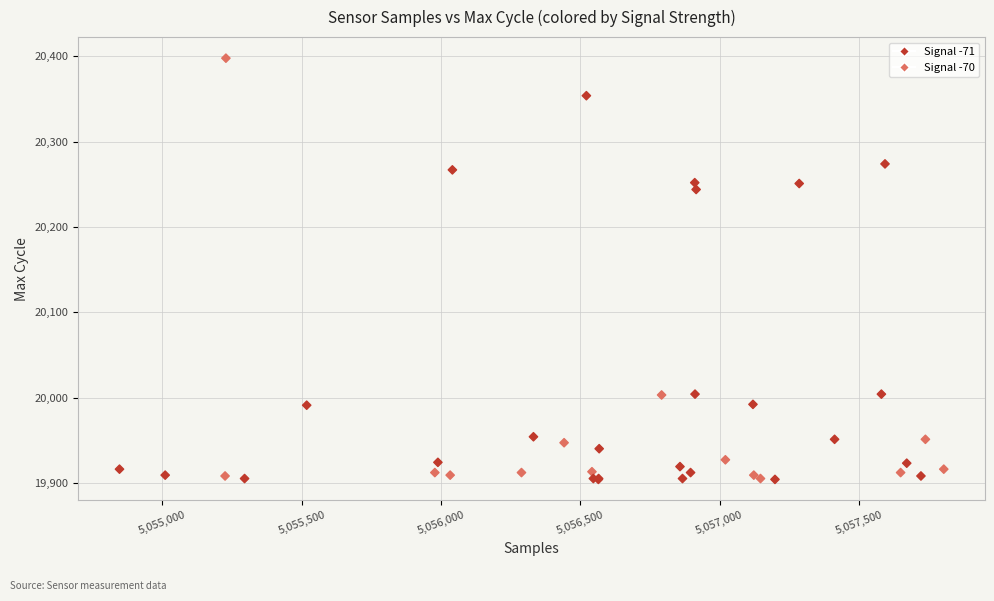

What Y value in the scatter plot is closest to 20151?

20244